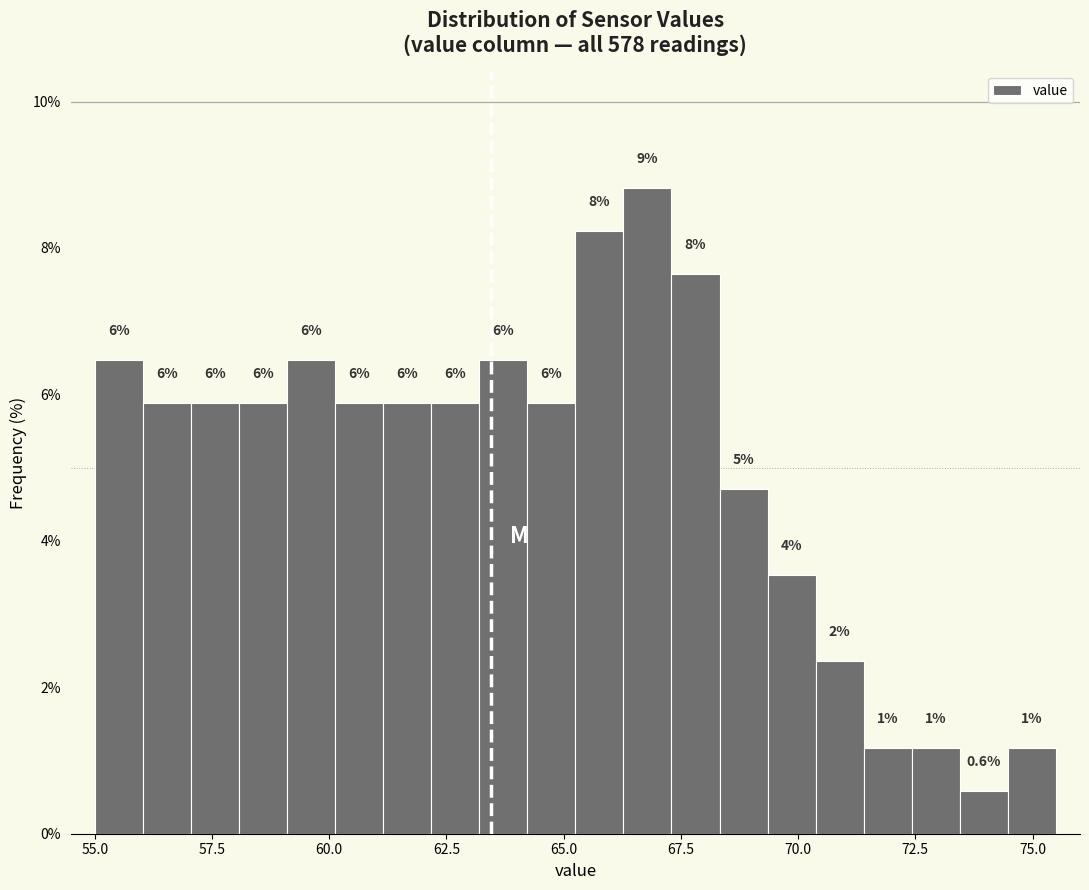

Around what value on the x-axis is the tallest bar? Give the approximate position of its centre, as read against the axis.

67.0